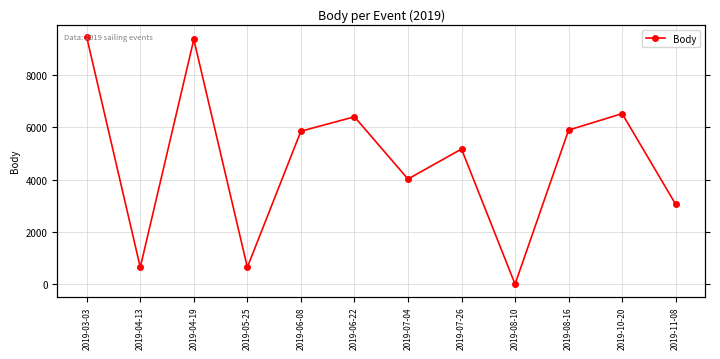

Rank the categories by value from lowest to highest.

2019-08-10, 2019-04-13, 2019-05-25, 2019-11-08, 2019-07-04, 2019-07-26, 2019-06-08, 2019-08-16, 2019-06-22, 2019-10-20, 2019-04-19, 2019-03-03